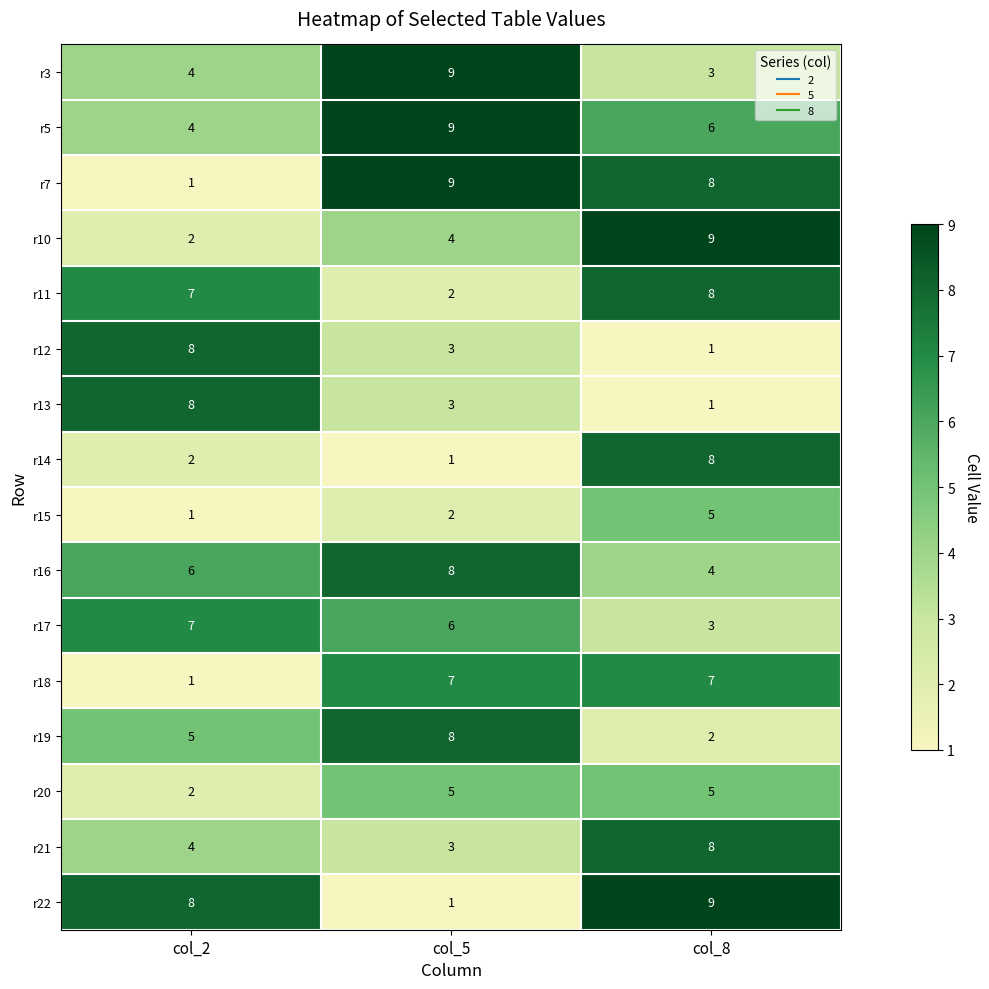

At which category is the sum across all series the highest?

col_8